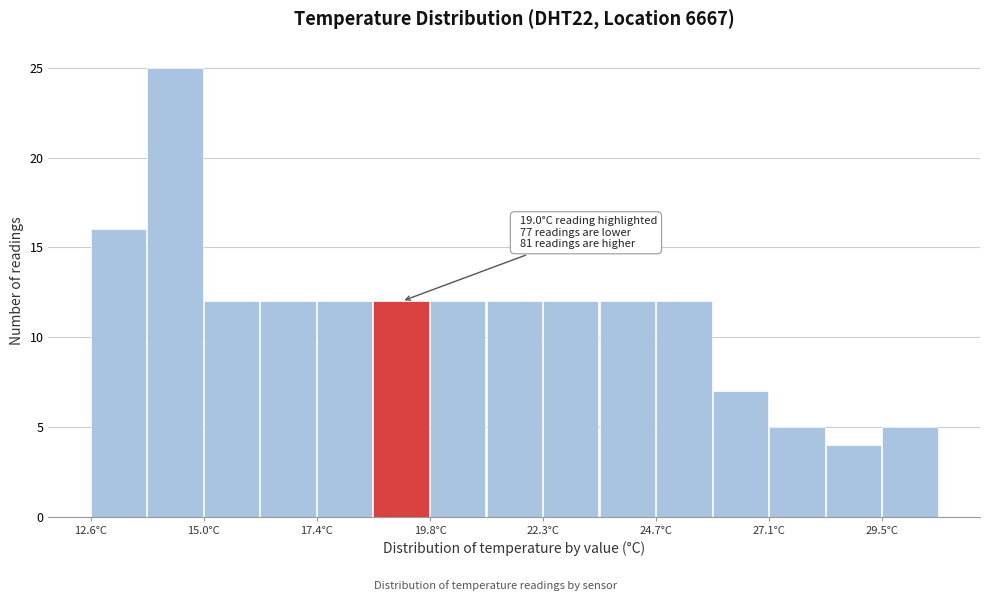

Read against the x-axis, roughly where is the centre of the tallest bar?

14.5